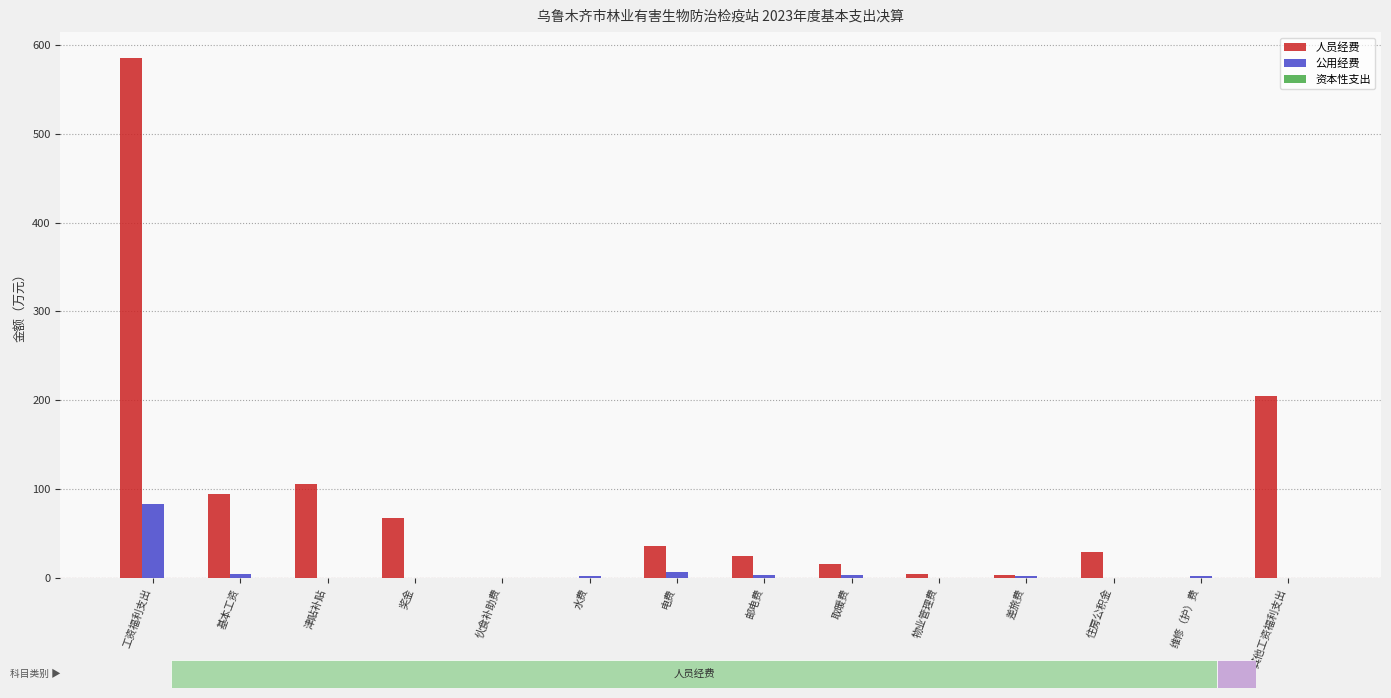

What is the highest value of the 公用经费 series?

82.8